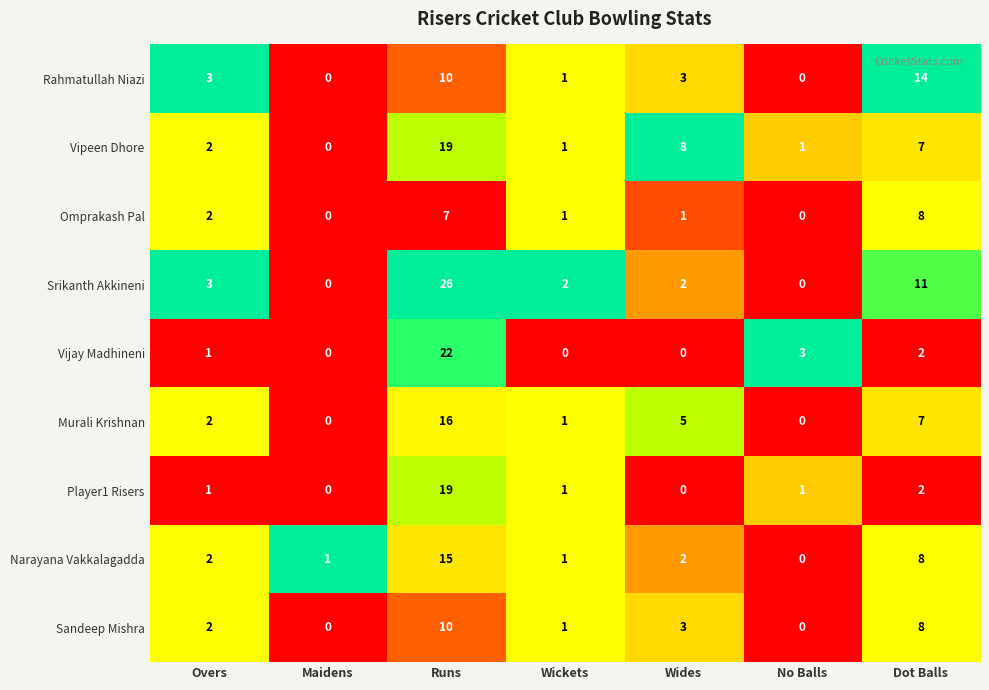

At how many categories does at least one series exceed 0?

7